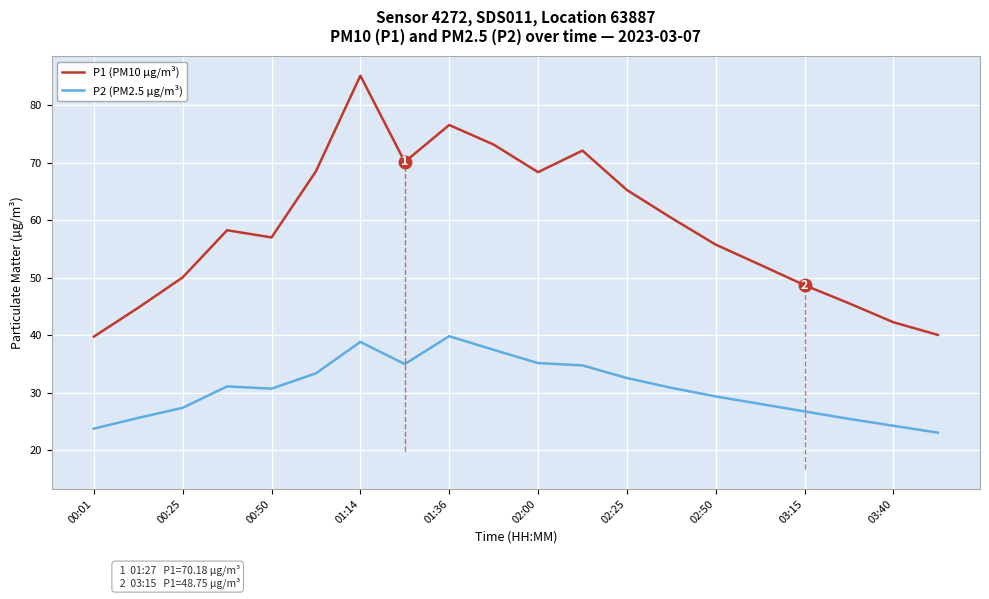

True or false: P2 (PM2.5 µg/m³) and P1 (PM10 µg/m³) cross at least once.

False